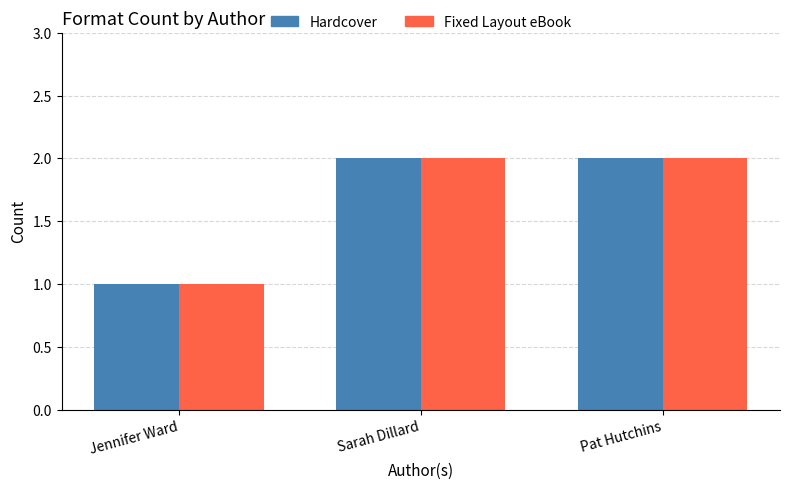

At which label does Hardcover reach its minimum?

Jennifer Ward